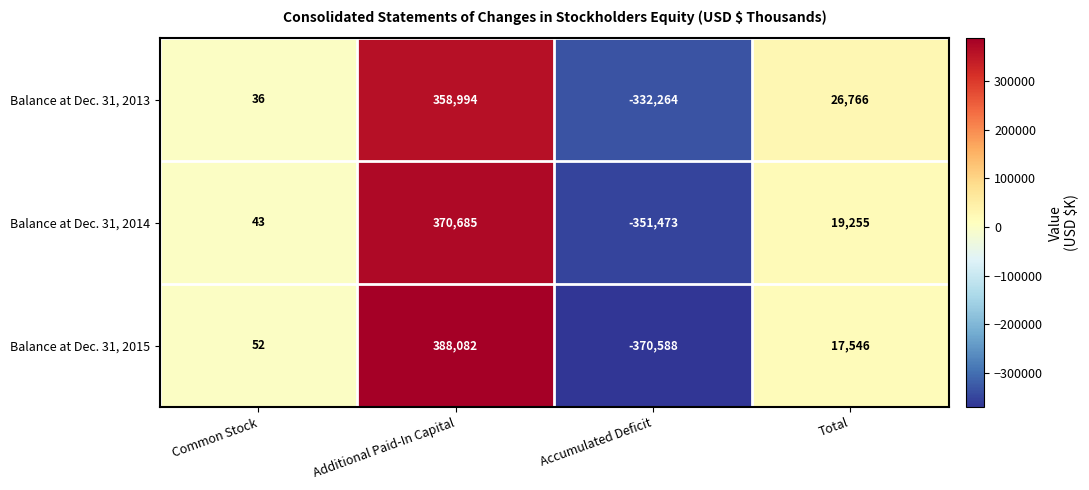

Count the number of data series in this chart.

3